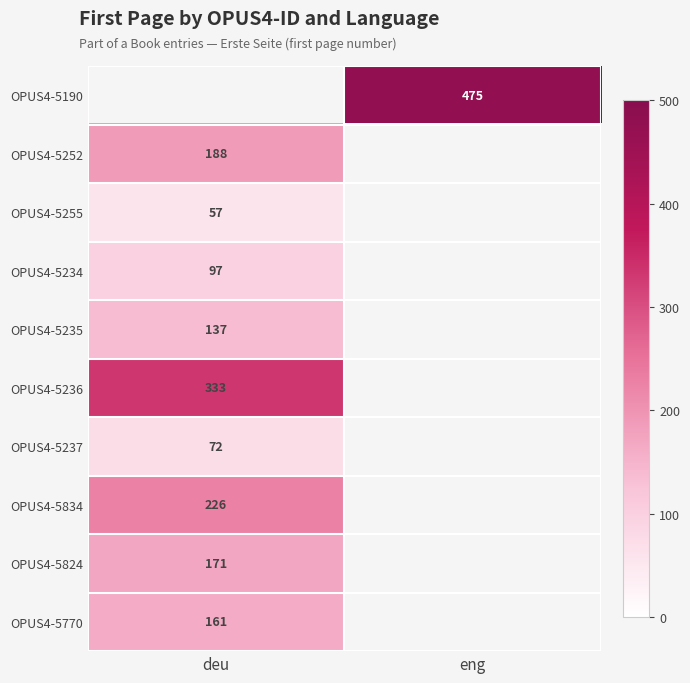

How many categories are shown in the chart?

2